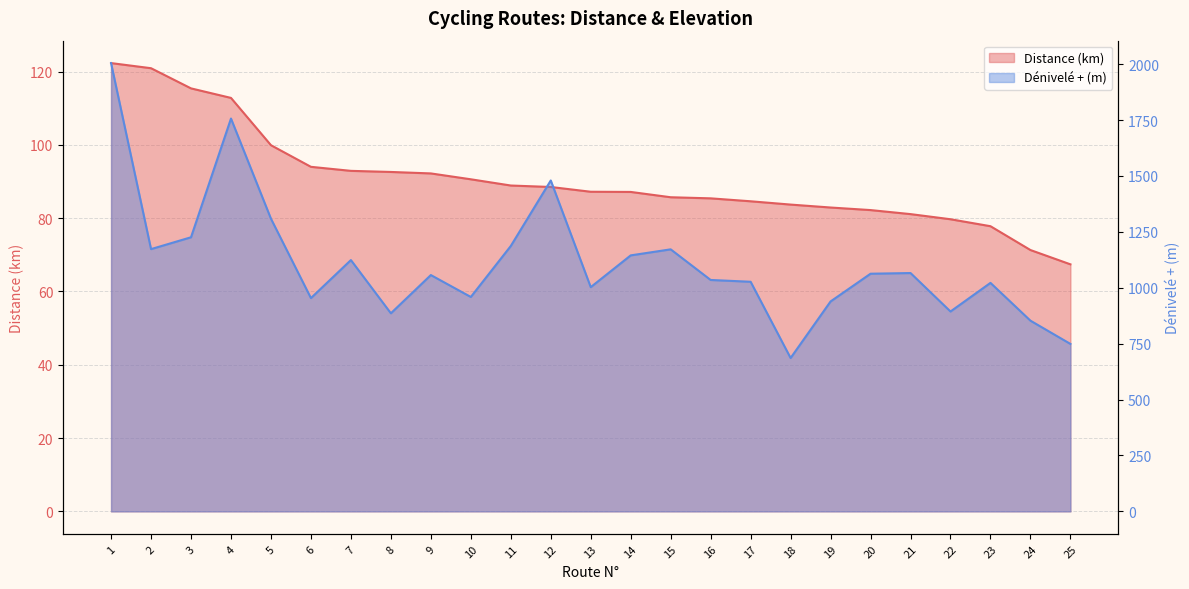

True or false: Distance (km) and Dénivelé + (m) cross at least once.

False